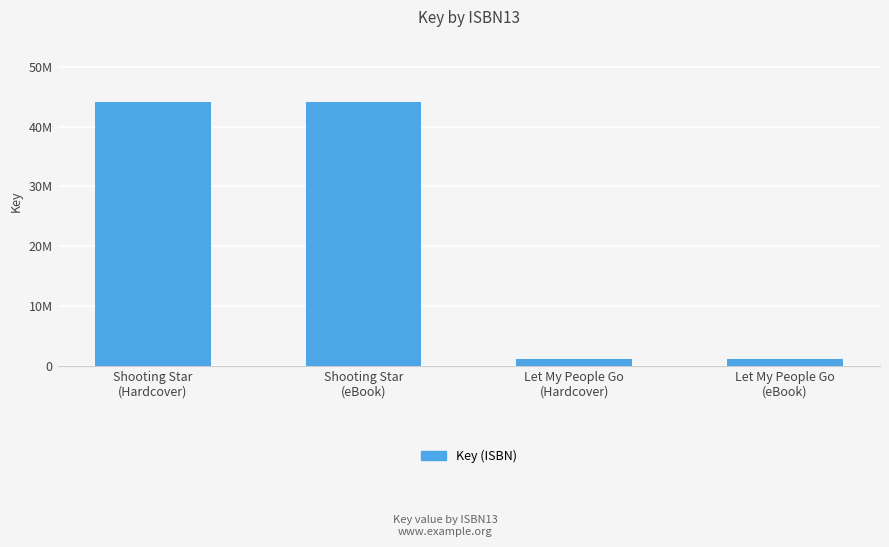

What is the sum of all values?

90287958